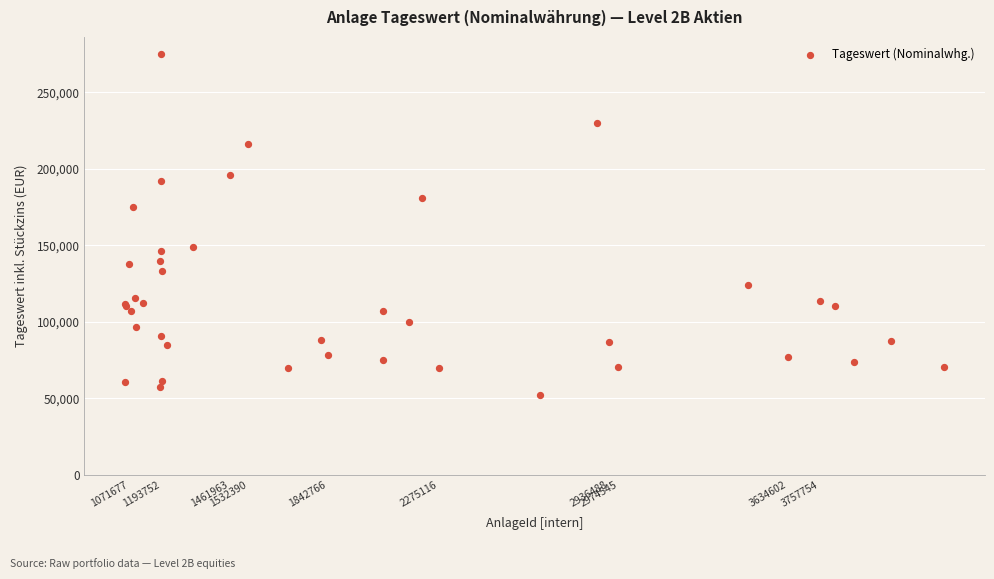

What Y value in the scatter plot is closest to 163613?

175016.7